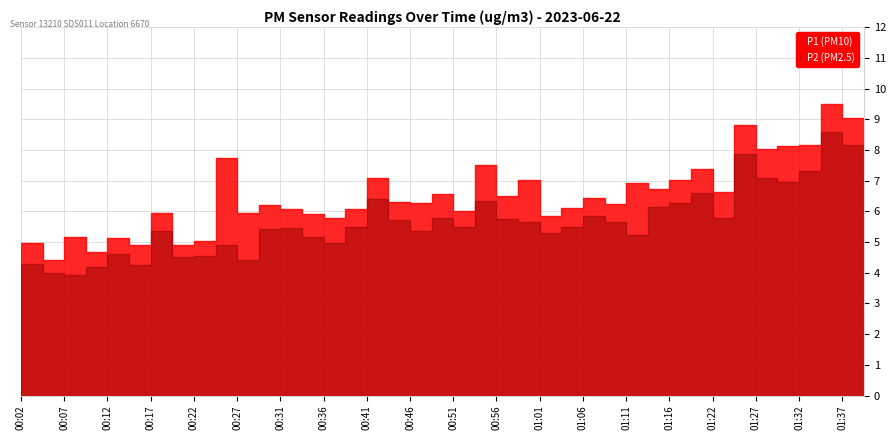

Is it true that P2 equals 5.0 at 00:39?

True